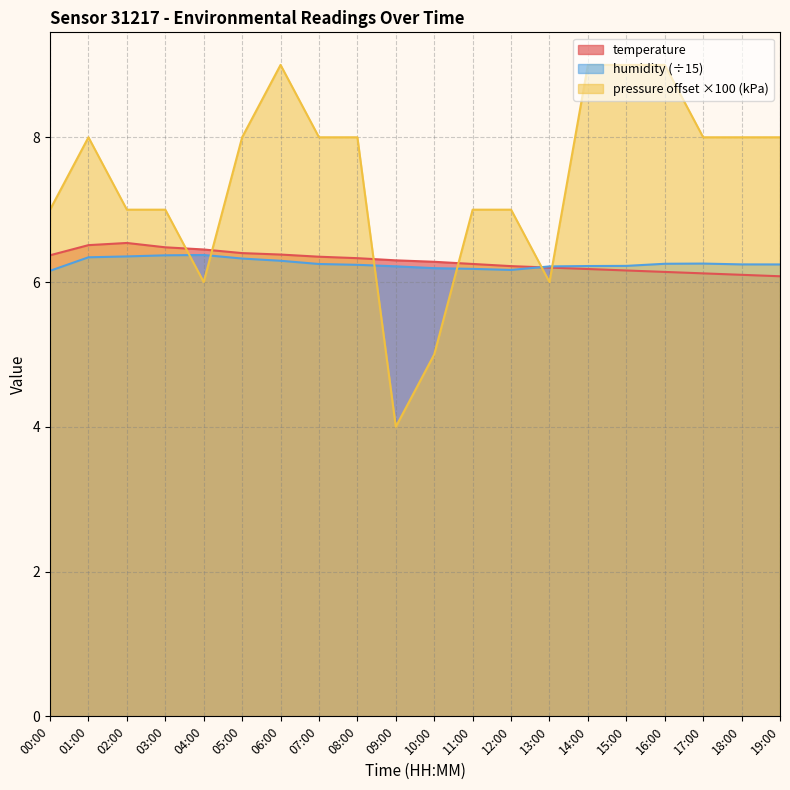

Rank the series at 19:00 from lowest to highest value.

temperature, humidity (÷15), pressure offset ×100 (kPa)